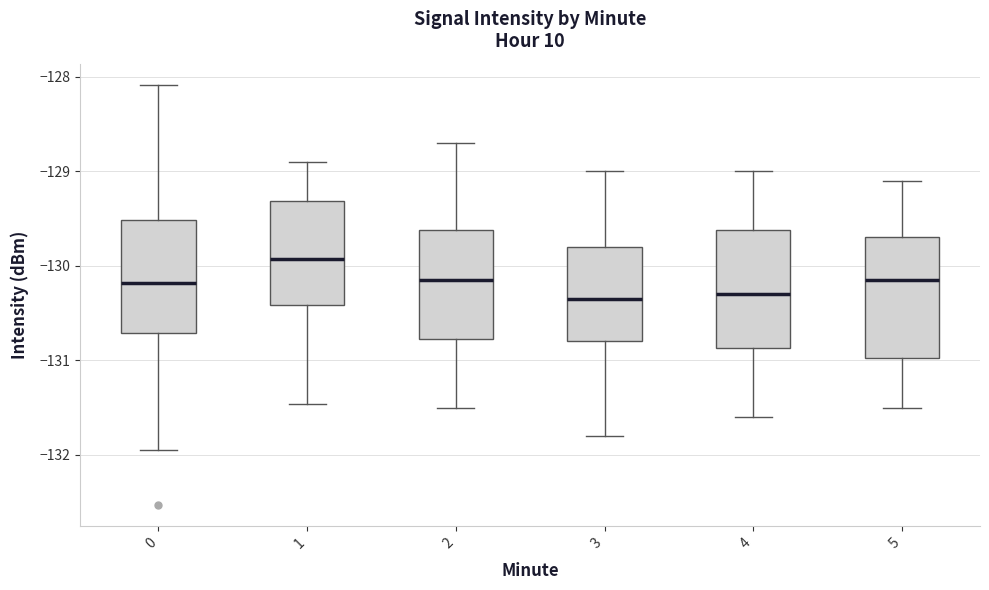

Reading left to right, read every box against the y-axis: the position of its median line, the range the box covers, and the ends of its whiskers. The values are not printed on the chart, so give them approximately, as read against the axis.

0: median -130.2, box -130.7 to -129.5, whiskers -132.0 to -128.1
1: median -129.9, box -130.4 to -129.3, whiskers -131.5 to -128.9
2: median -130.1, box -130.8 to -129.6, whiskers -131.5 to -128.7
3: median -130.3, box -130.8 to -129.8, whiskers -131.8 to -129.0
4: median -130.3, box -130.9 to -129.6, whiskers -131.6 to -129.0
5: median -130.1, box -131.0 to -129.7, whiskers -131.5 to -129.1